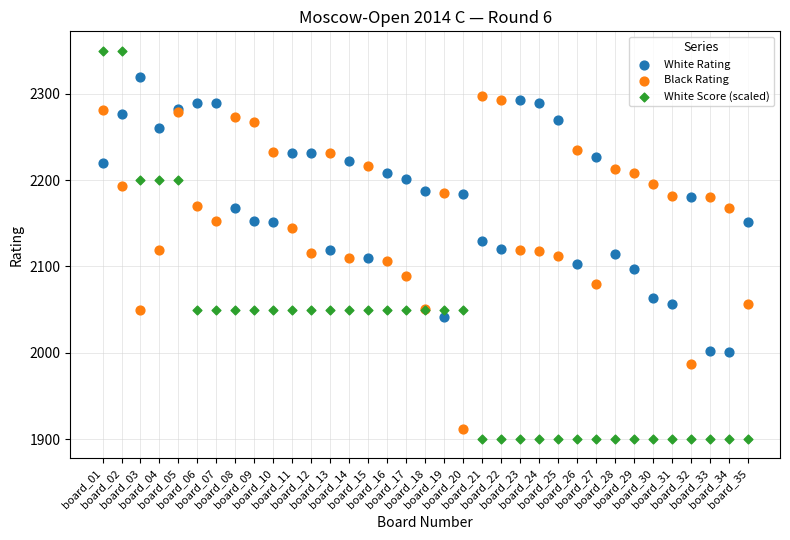

Which series contains the lowest Y value?

White Score (scaled)